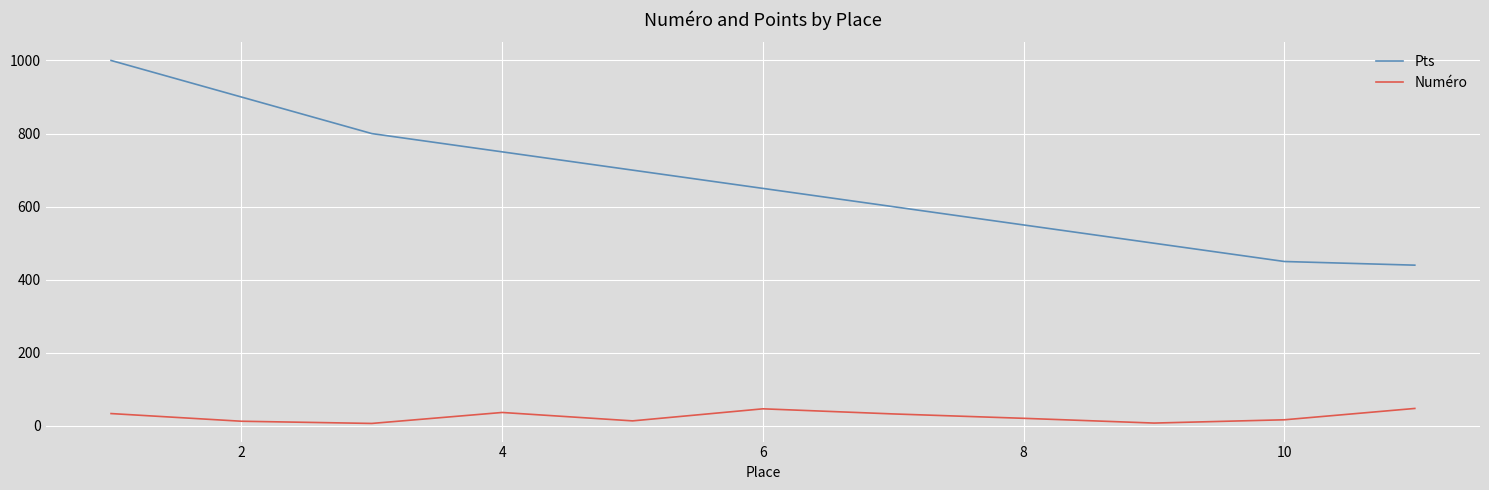

Rank the series by their maximum value, from lowest to highest.

Numéro, Pts